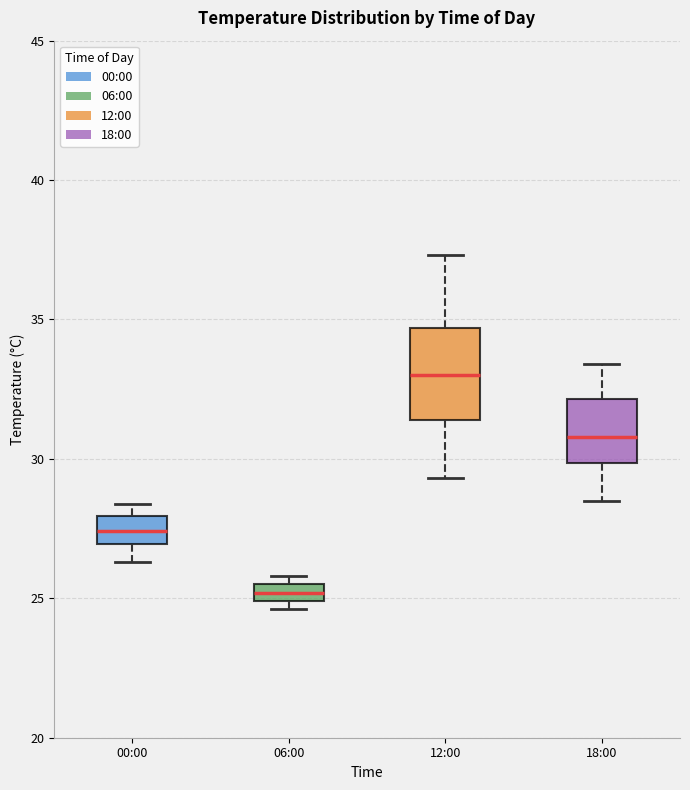

Where does the upper whisker of the box for 18:00 end on the y-axis? The values are not printed on the chart, so give them approximately, as read against the axis.

33.5